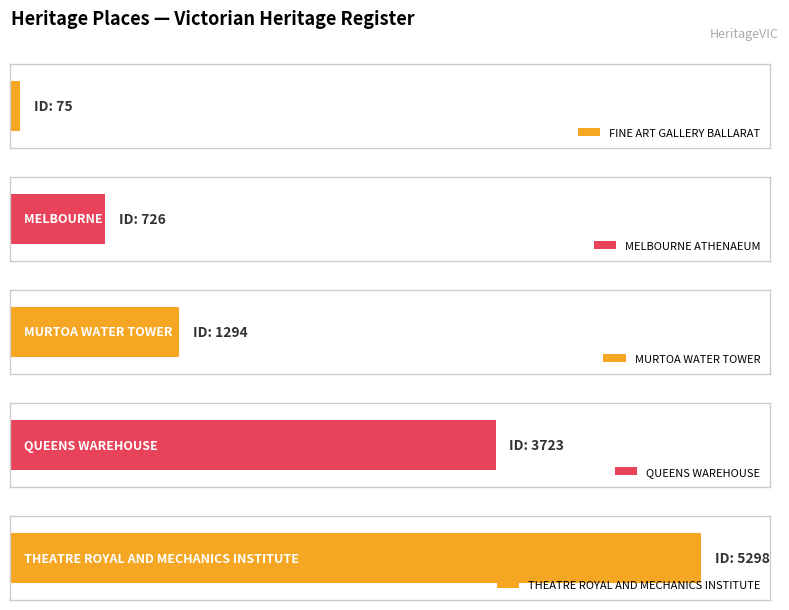

Reading left to right, transcribe all the data shown in this chart.

FINE ART GALLERY BALLARAT=75	MELBOURNE ATHENAEUM=726	MURTOA WATER TOWER=1294	QUEENS WAREHOUSE=3723	THEATRE ROYAL AND MECHANICS INSTITUTE=5298